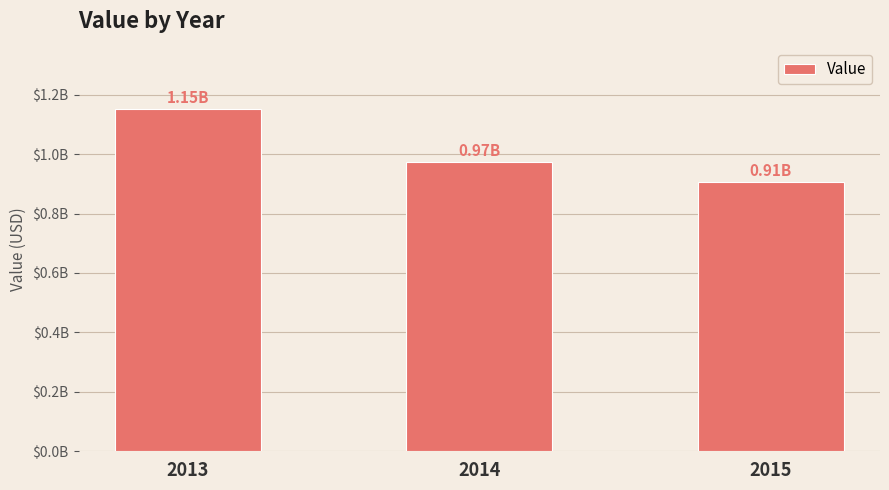

List the labels in order of value, smallest first.

2015, 2014, 2013